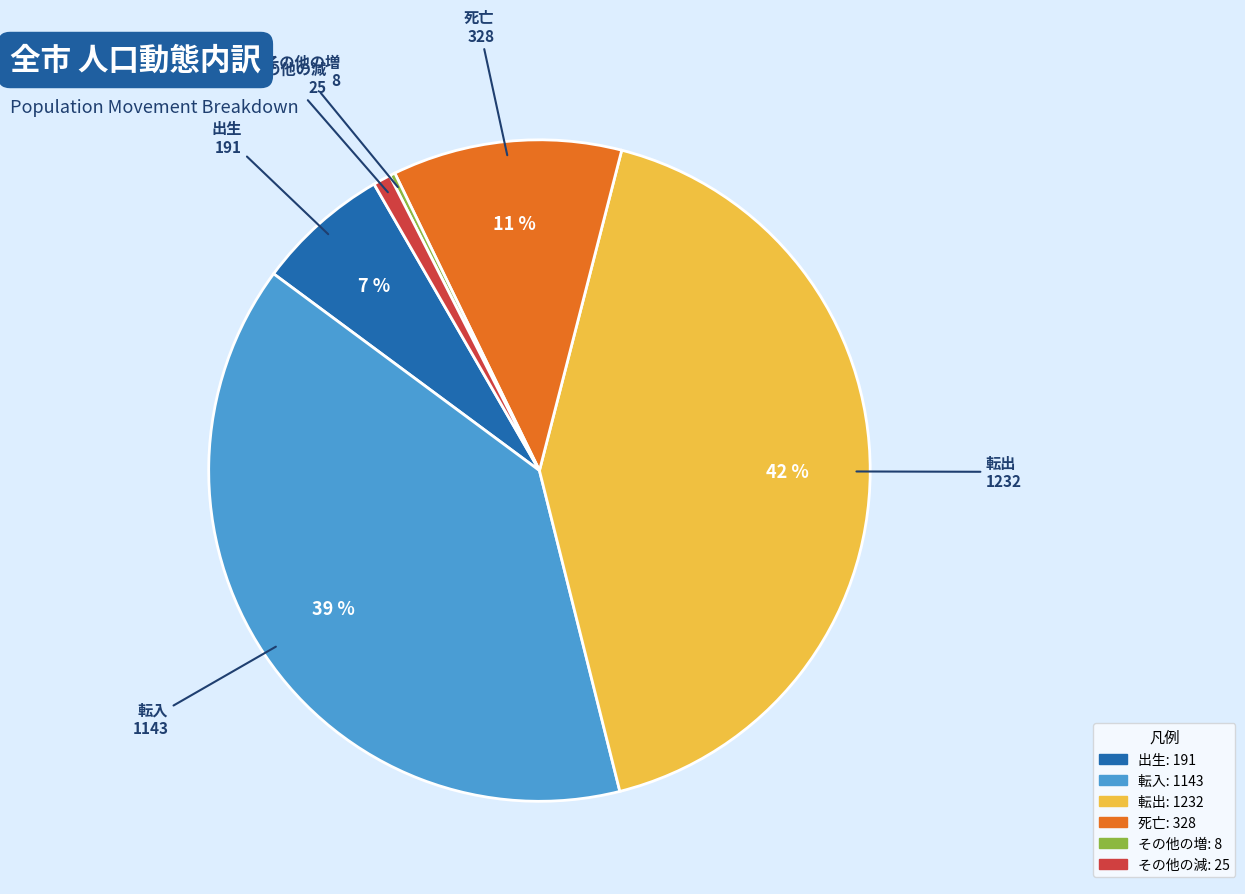

To the nearest percent, what is the average slice percentage?

17%